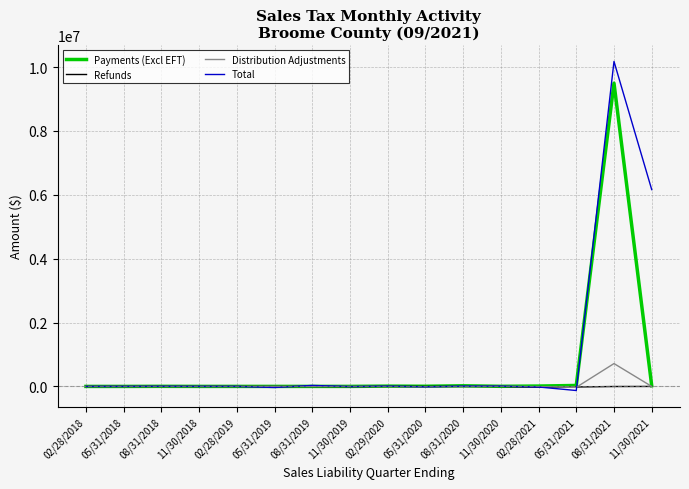

Rank the series by their maximum value, from lowest to highest.

Refunds, Distribution Adjustments, Payments (Excl EFT), Total